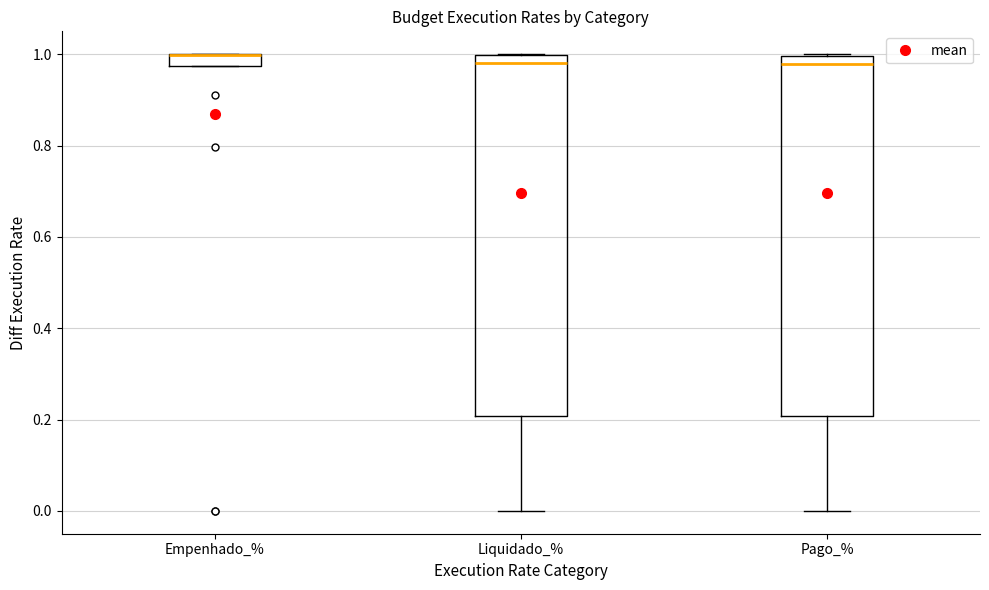

Where does the lower whisker of the box for Pago_% end on the y-axis? The values are not printed on the chart, so give them approximately, as read against the axis.

0.00